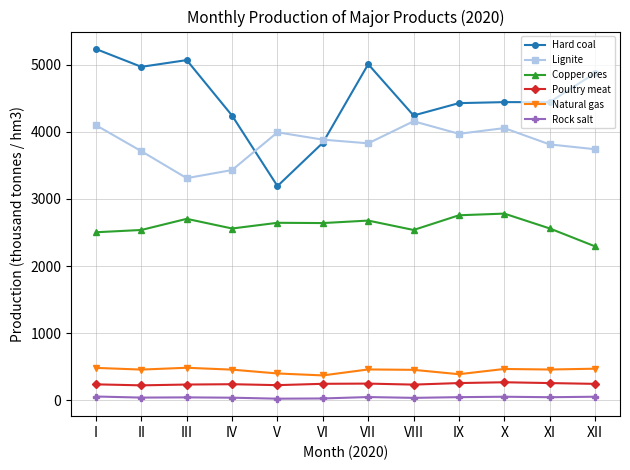

What is the value of the Hard coal point at the 5th from the left?

3191.0